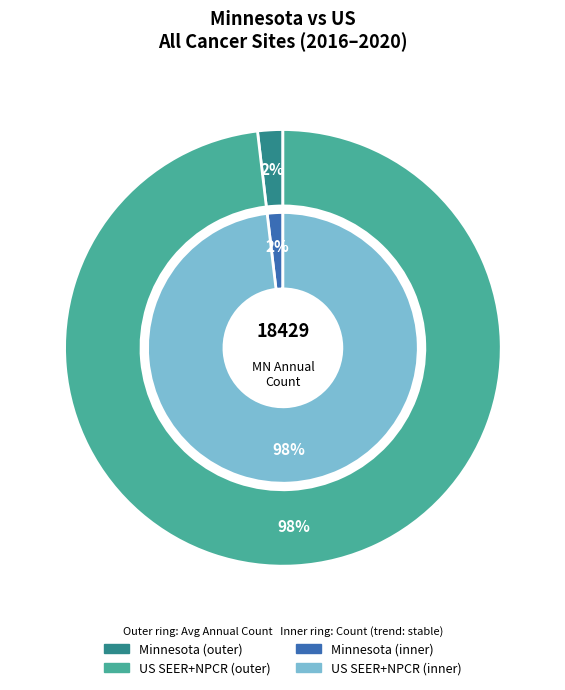

What portion of the pie excludes falling?

100.0%